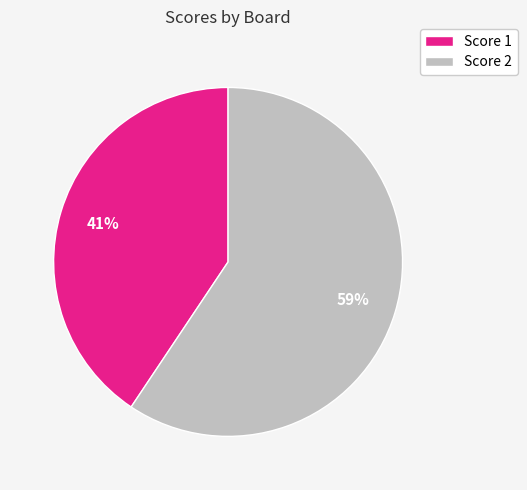

Does any single category account for the majority?

Yes